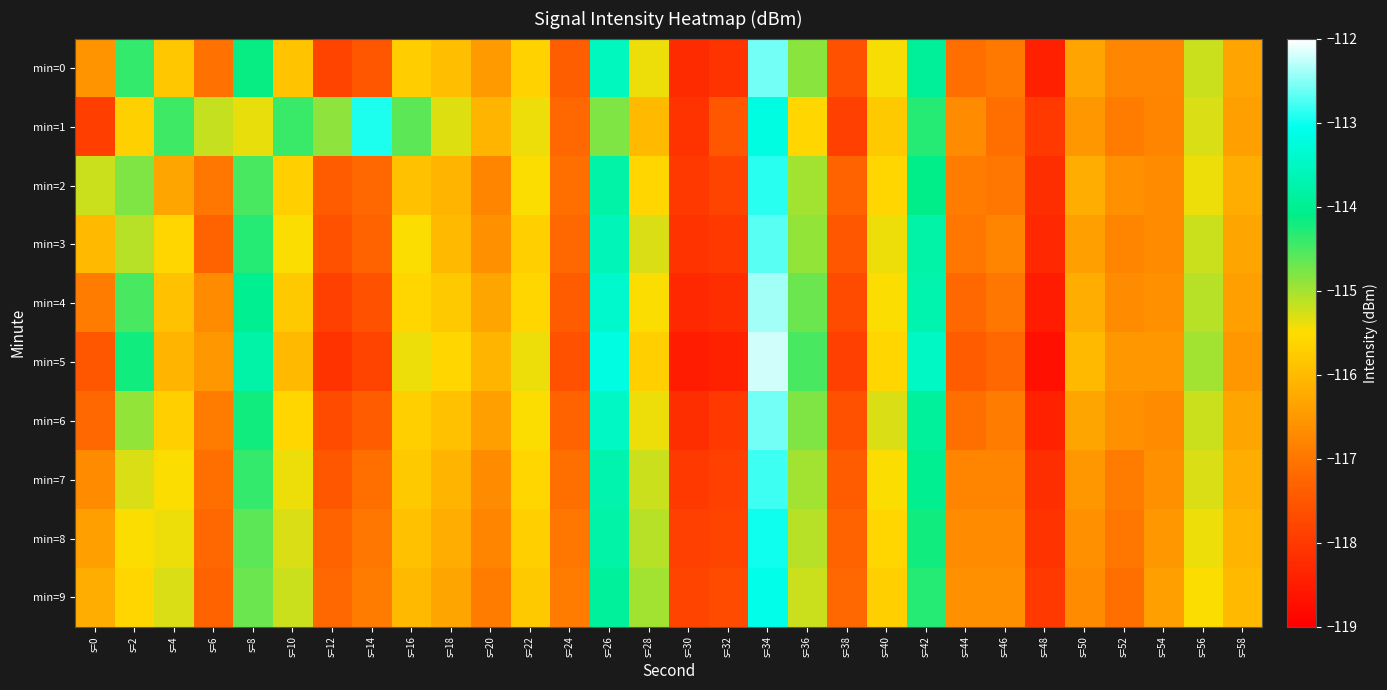

At s=38, list the series in order from smallest to largest.

min=1, min=5, min=4, min=6, min=0, min=3, min=7, min=2, min=8, min=9